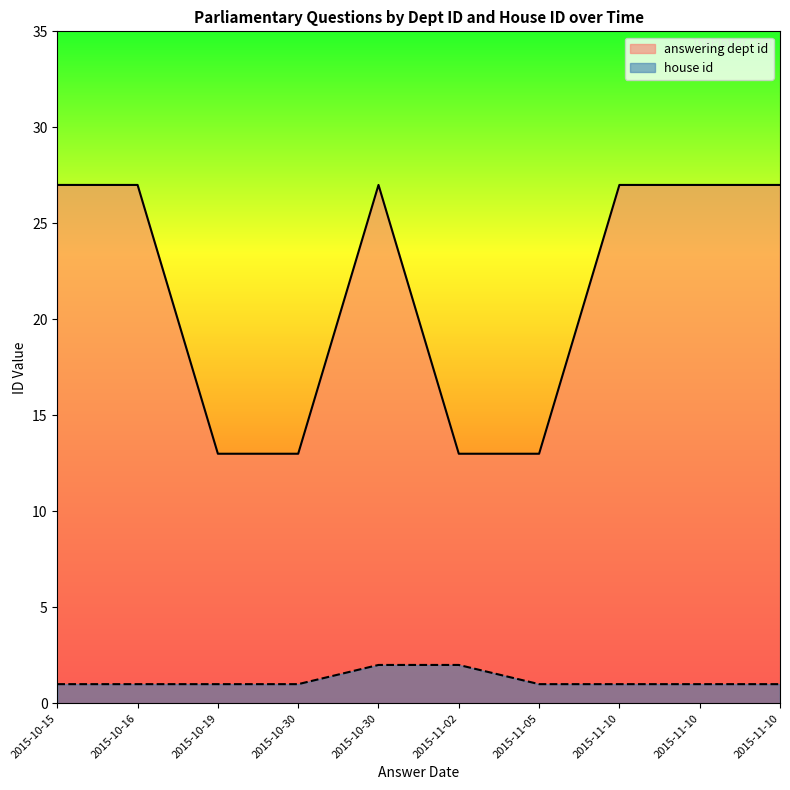

True or false: house id and answering dept id cross at least once.

False